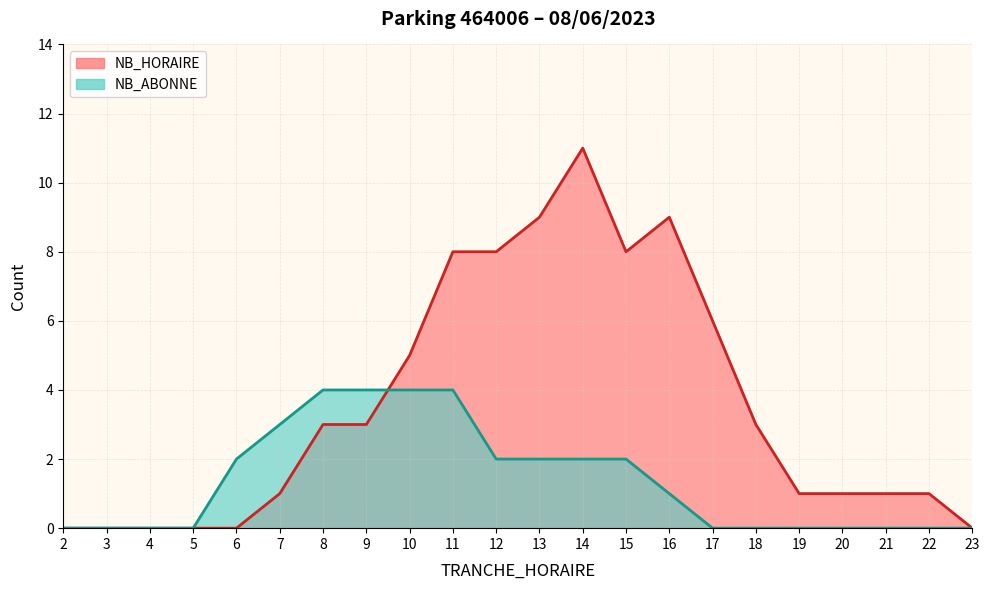

Is the value of NB_HORAIRE at 21 greater than the value of NB_ABONNE at 19?

Yes